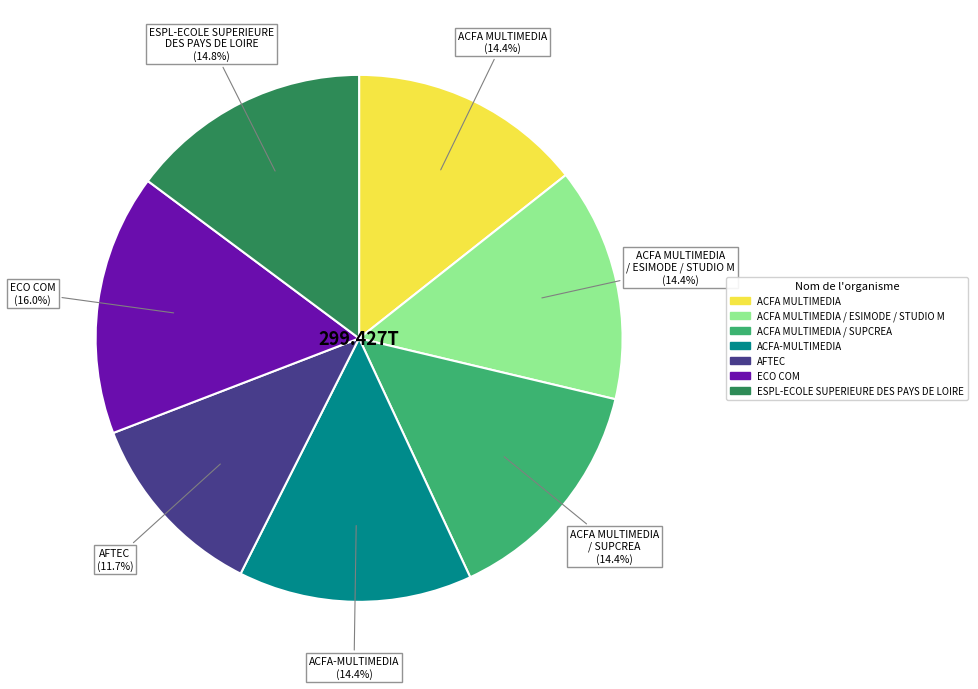

Is there any slice that represents more than half of the pie?

No